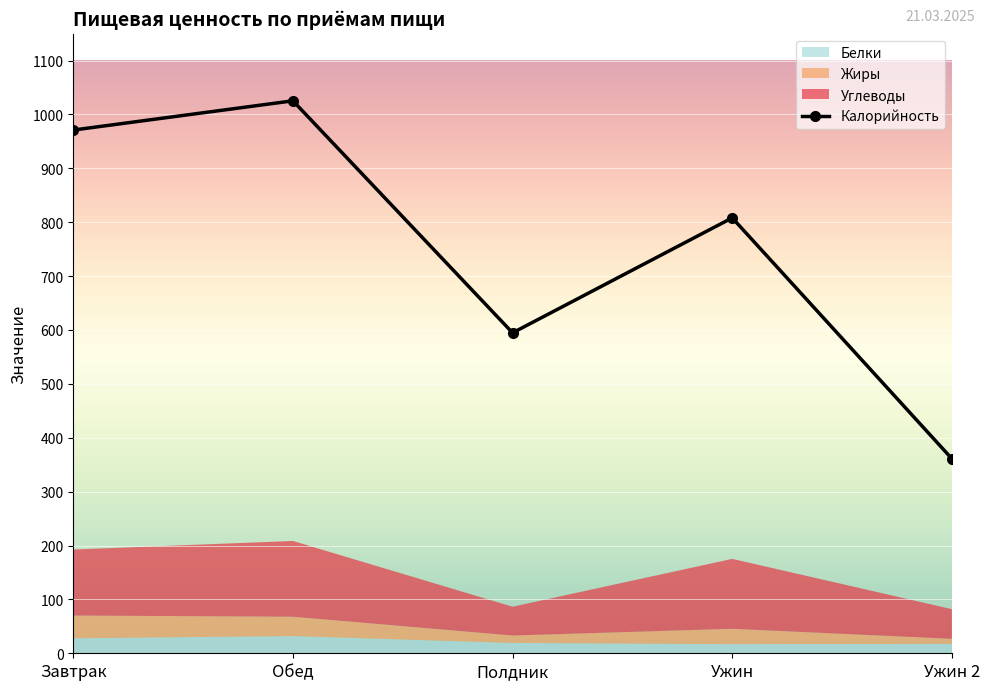

What are all the series names shown in the legend?

Калорийность, Белки, Жиры, Углеводы